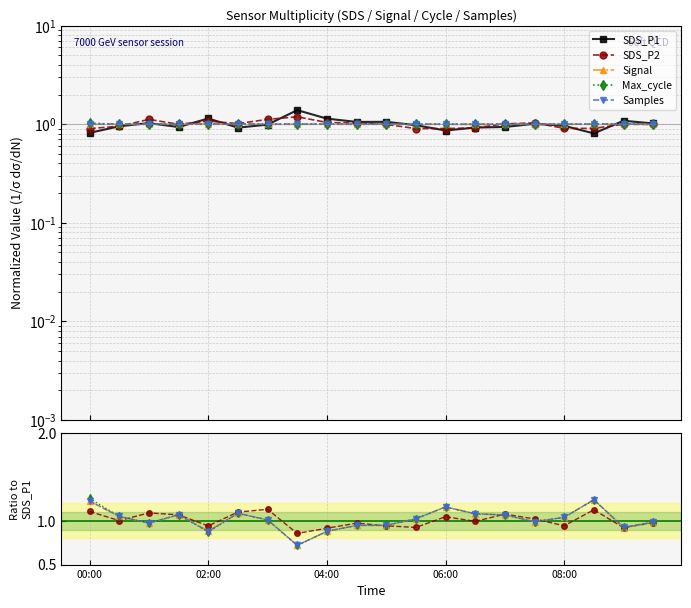

How many lines are shown in the chart?

5